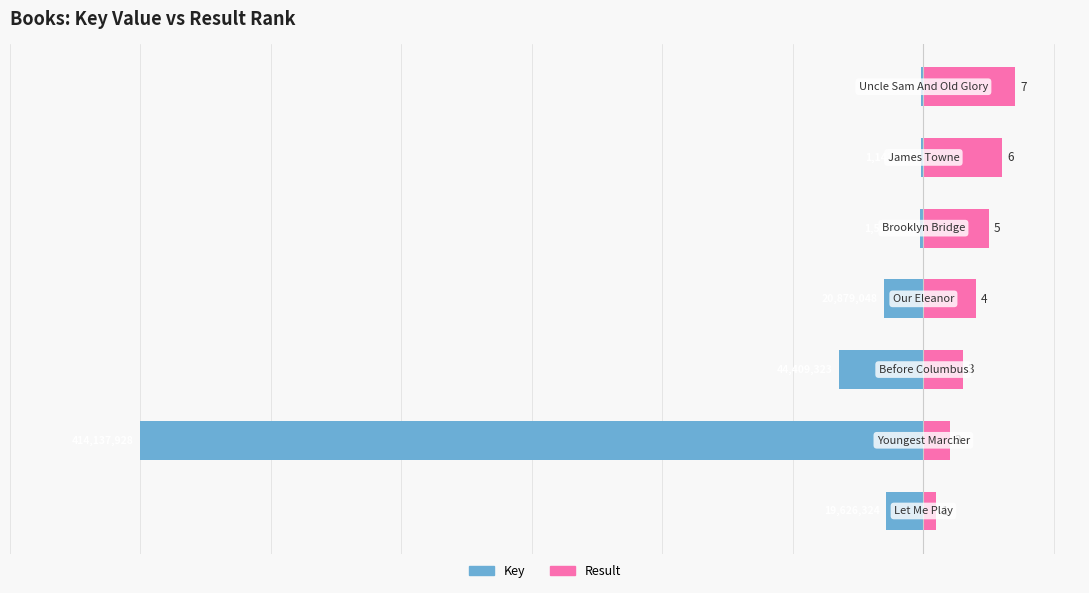

What is the total value across all series at 5?

5.8